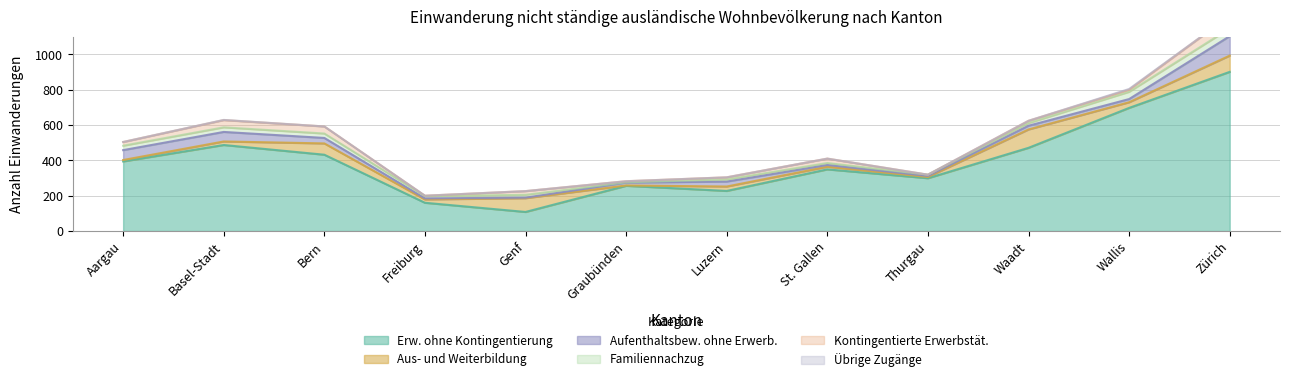

True or false: Übrige Zugänge and Kontingentierte Erwerbstät. cross at least once.

False